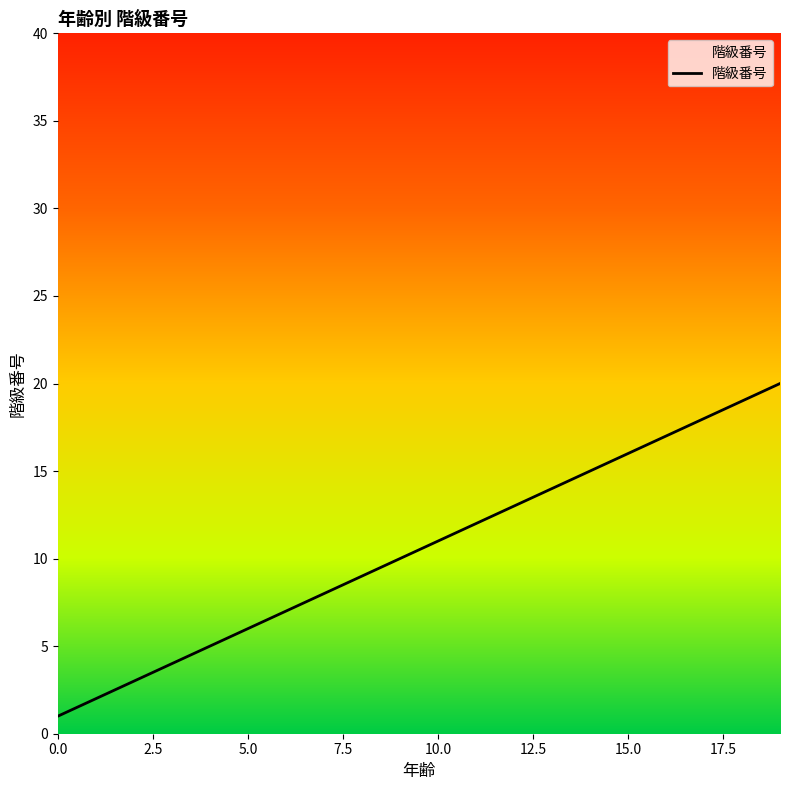

What is the maximum value shown in the chart?

20